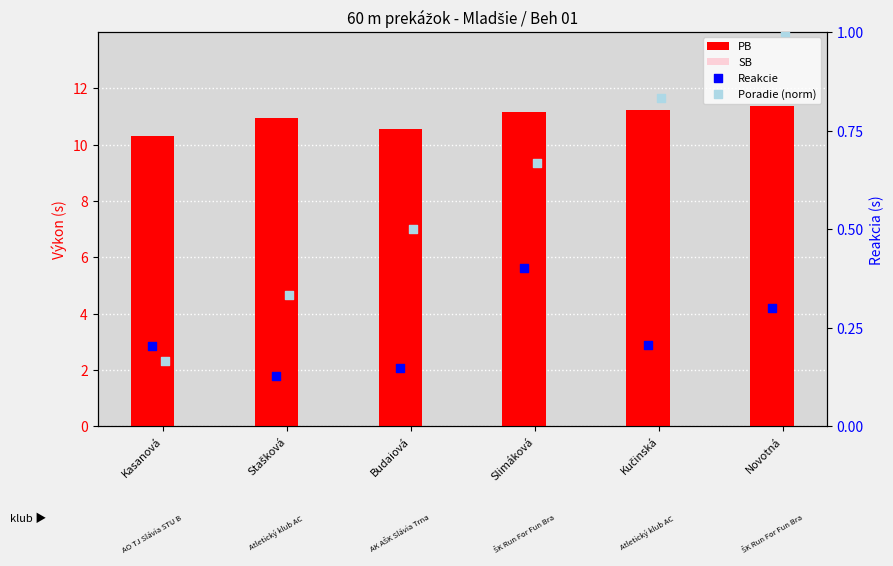

Which series has the largest total across all categories?

PB